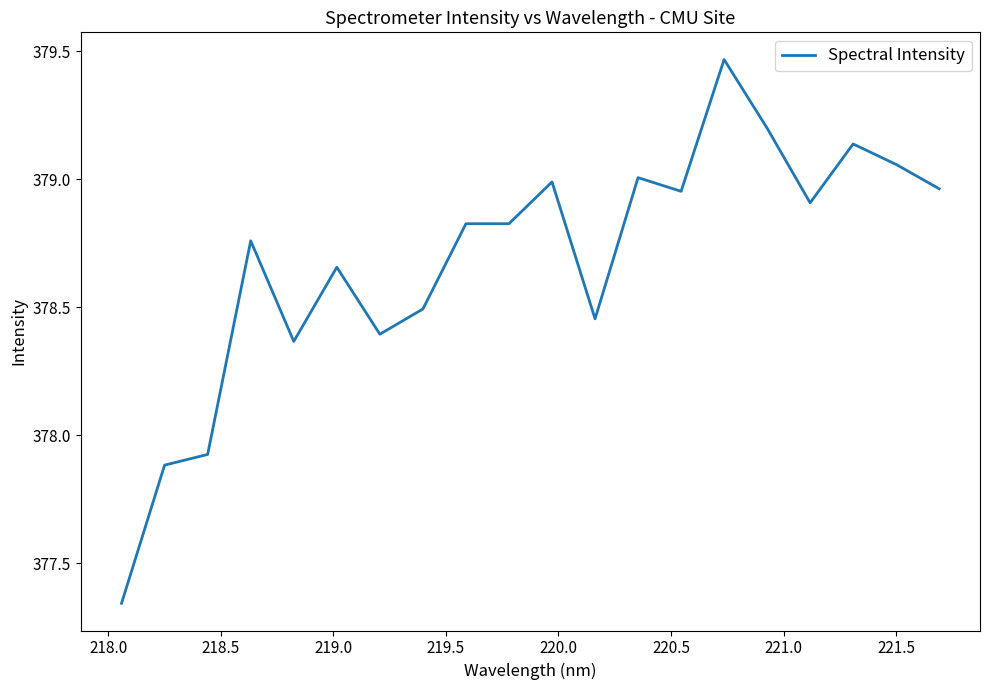

What is the difference between the maximum and minimum values?

2.1